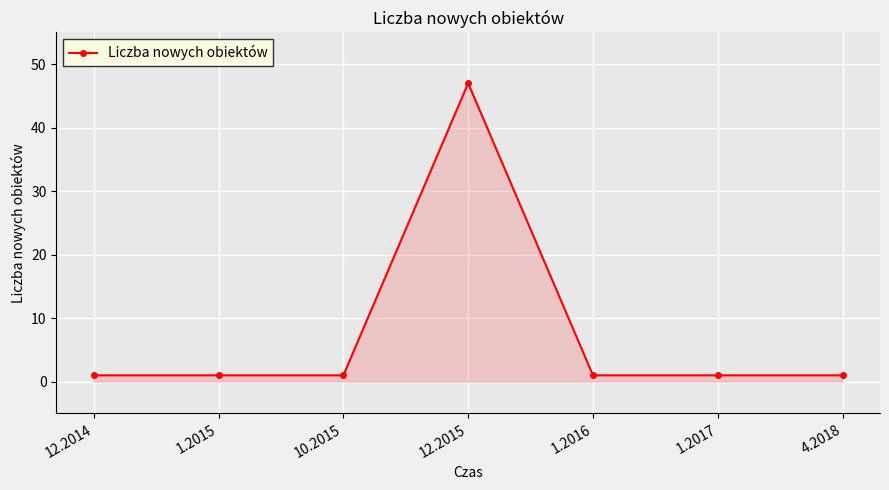

What is the label of the 6th point from the left?

1.2017